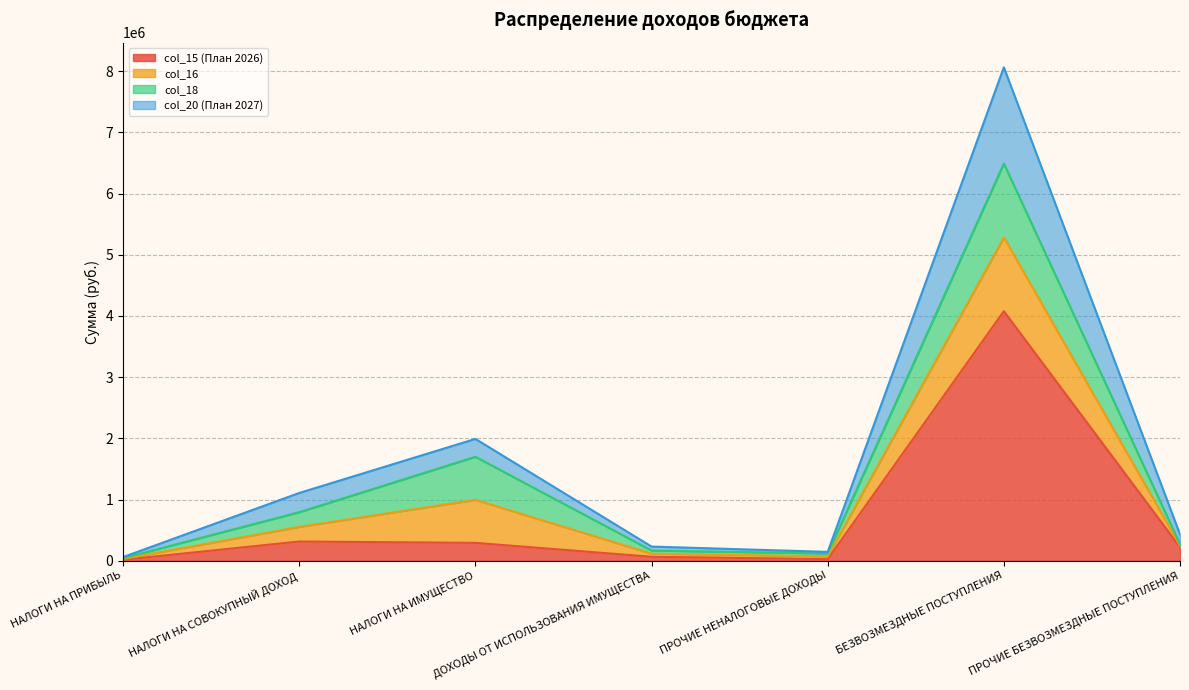

What are all the series names shown in the legend?

col_15 (План 2026), col_16, col_18, col_20 (План 2027)